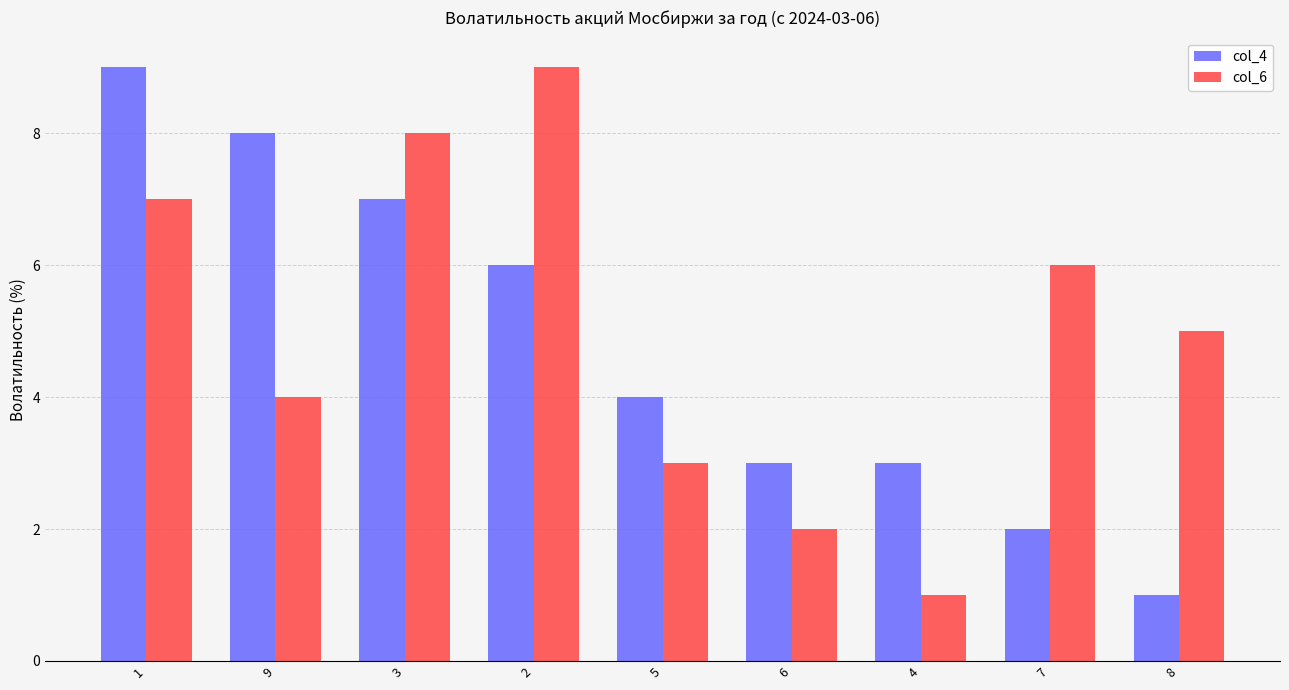

What is the value of the col_4 bar at the 3rd from the left?

7